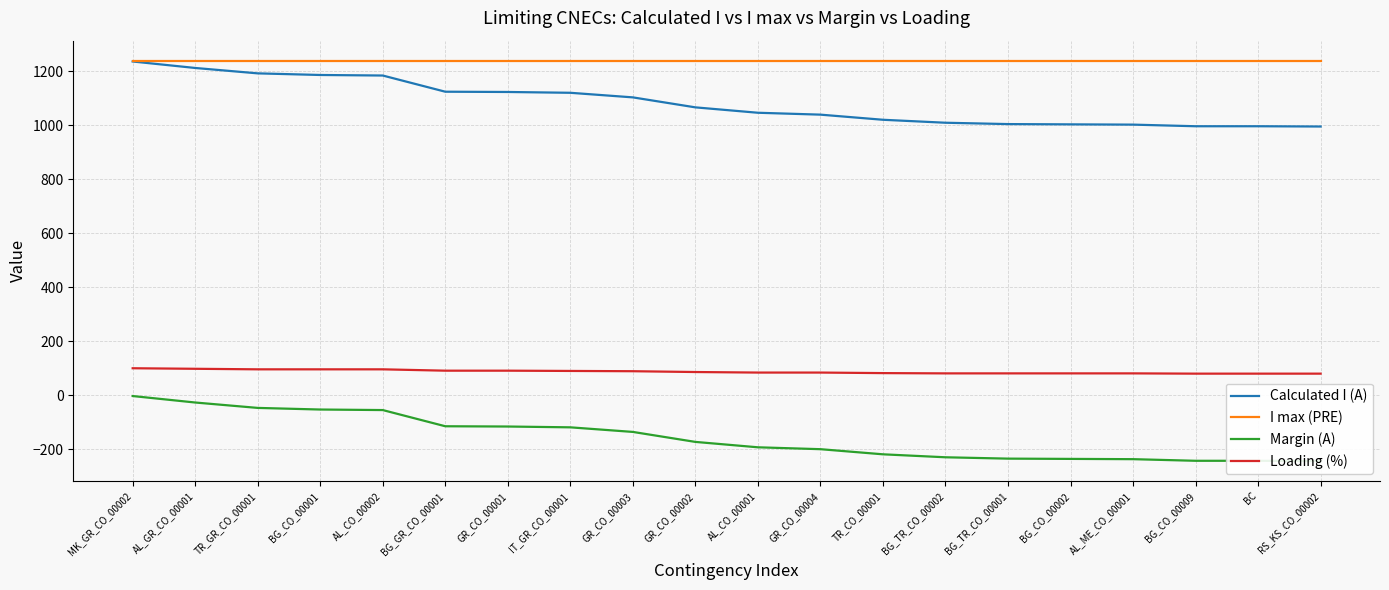

What is the difference between the highest and lowest values at BG_CO_00002?

1476